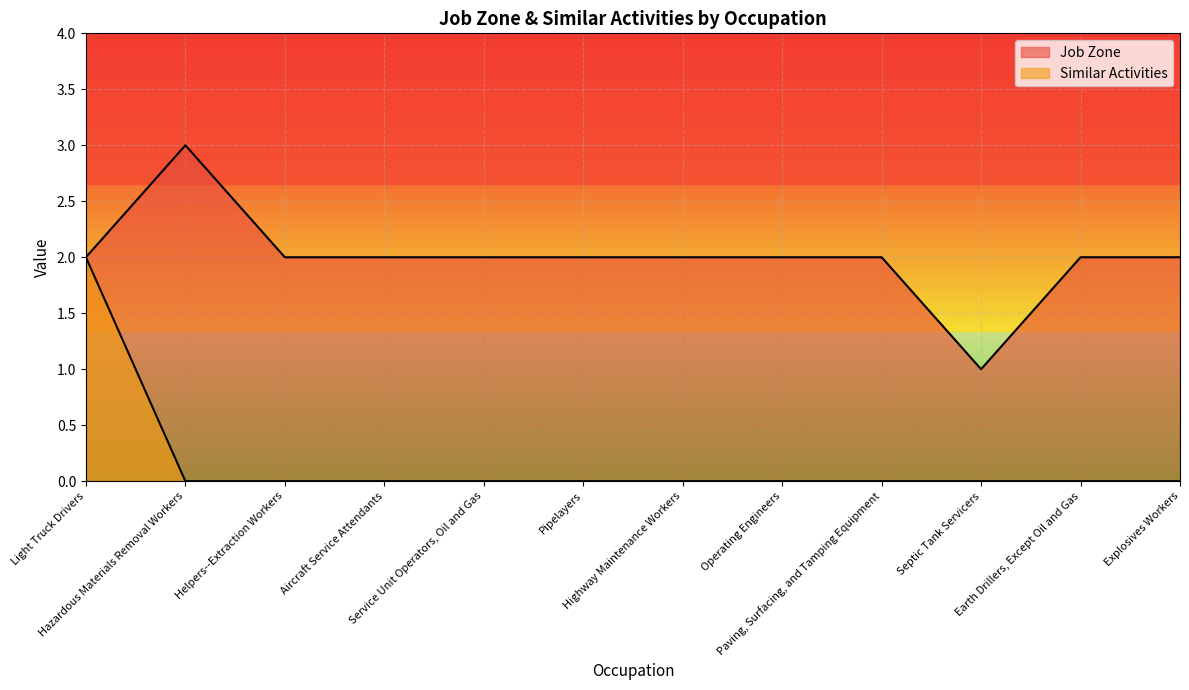

Reading left to right, what are all the values shown in this chart?

Job Zone: Light Truck Drivers=2	Hazardous Materials Removal Workers=3	Helpers--Extraction Workers=2	Aircraft Service Attendants=2	Service Unit Operators, Oil and Gas=2	Pipelayers=2	Highway Maintenance Workers=2	Operating Engineers=2	Paving, Surfacing, and Tamping Equipment=2	Septic Tank Servicers=1	Earth Drillers, Except Oil and Gas=2	Explosives Workers=2
Similar Activities: Light Truck Drivers=2	Hazardous Materials Removal Workers=0	Helpers--Extraction Workers=0	Aircraft Service Attendants=0	Service Unit Operators, Oil and Gas=0	Pipelayers=0	Highway Maintenance Workers=0	Operating Engineers=0	Paving, Surfacing, and Tamping Equipment=0	Septic Tank Servicers=0	Earth Drillers, Except Oil and Gas=0	Explosives Workers=0